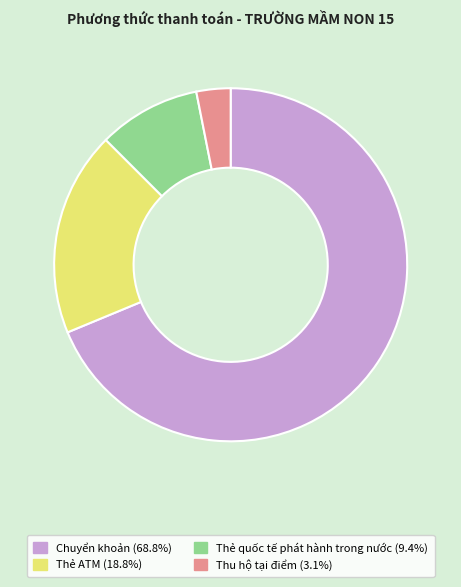

Which has a higher value, Chuyển khoản or Thẻ ATM?

Chuyển khoản